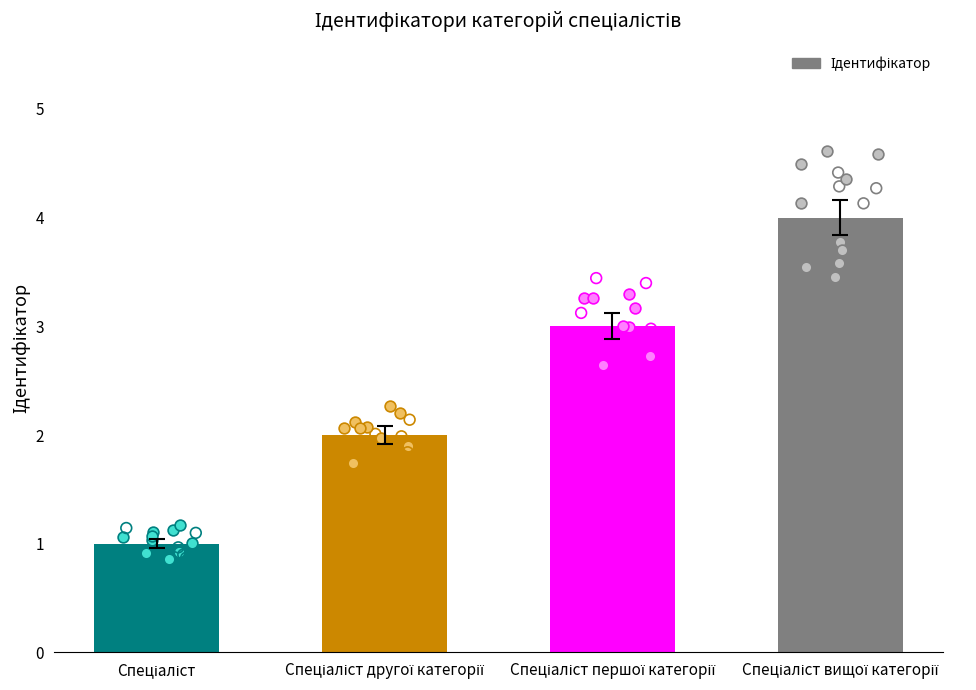

Between Спеціаліст другої категорії and Спеціаліст вищої категорії, which is larger?

Спеціаліст вищої категорії